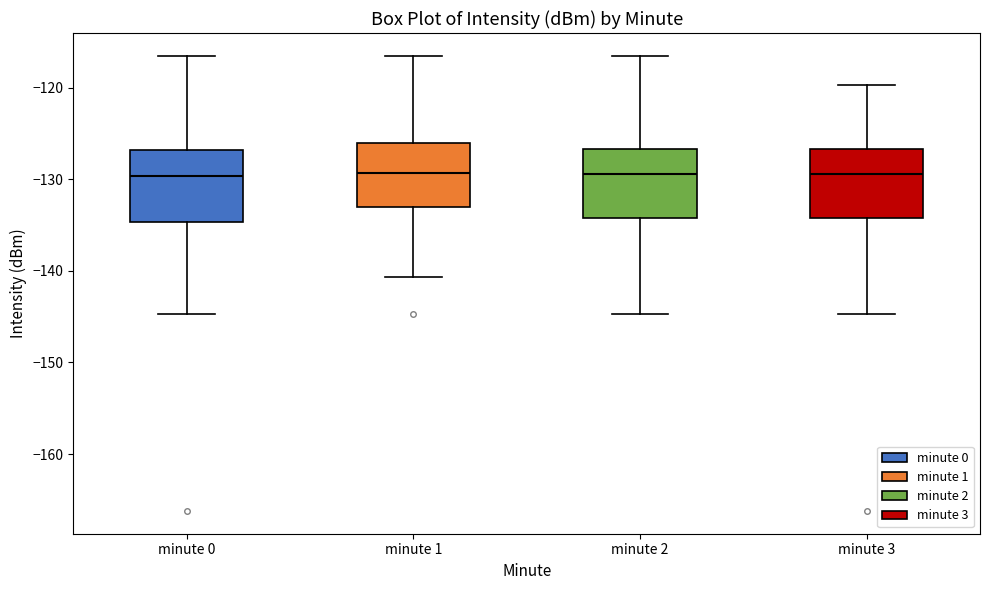

Where is the upper edge of the box for minute 2 on the y-axis? The values are not printed on the chart, so give them approximately, as read against the axis.

-127